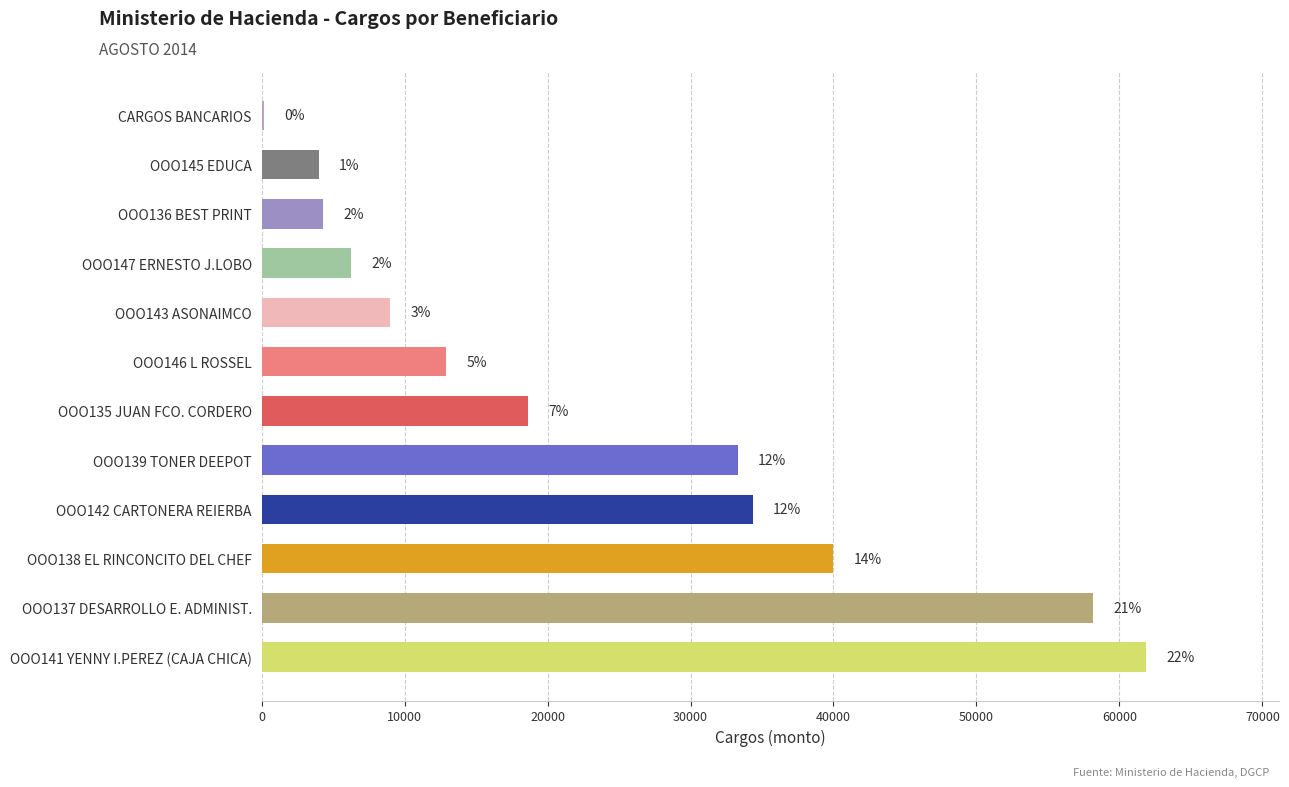

What is the maximum value shown in the chart?

61885.8